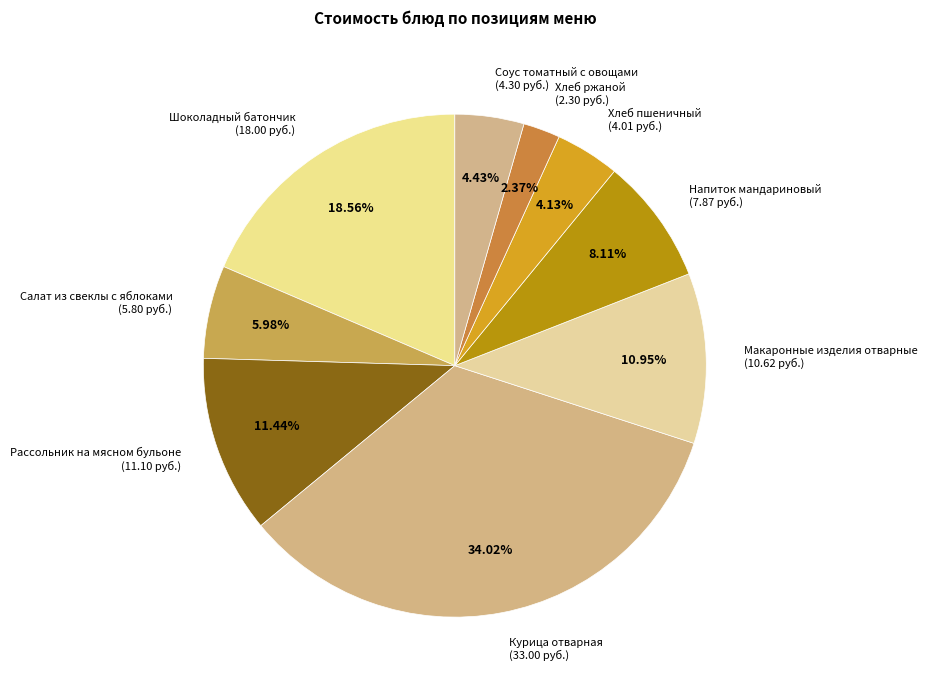

To the nearest percent, what is the combined percentage of Рассольник на мясном бульоне and Макаронные изделия отварные?

22%